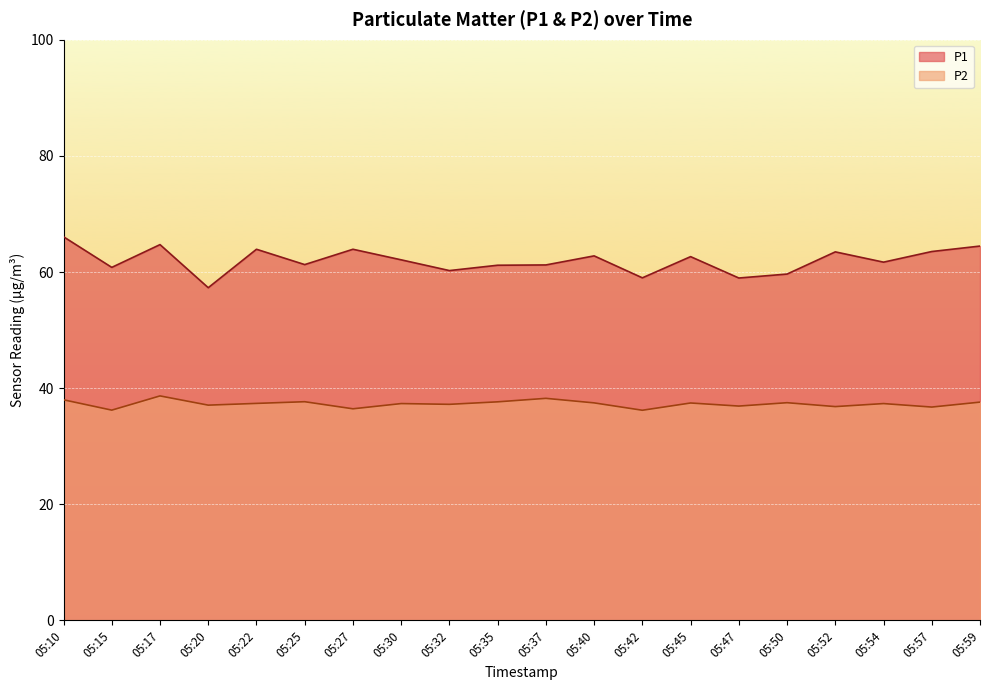

What are all the series names shown in the legend?

P1, P2